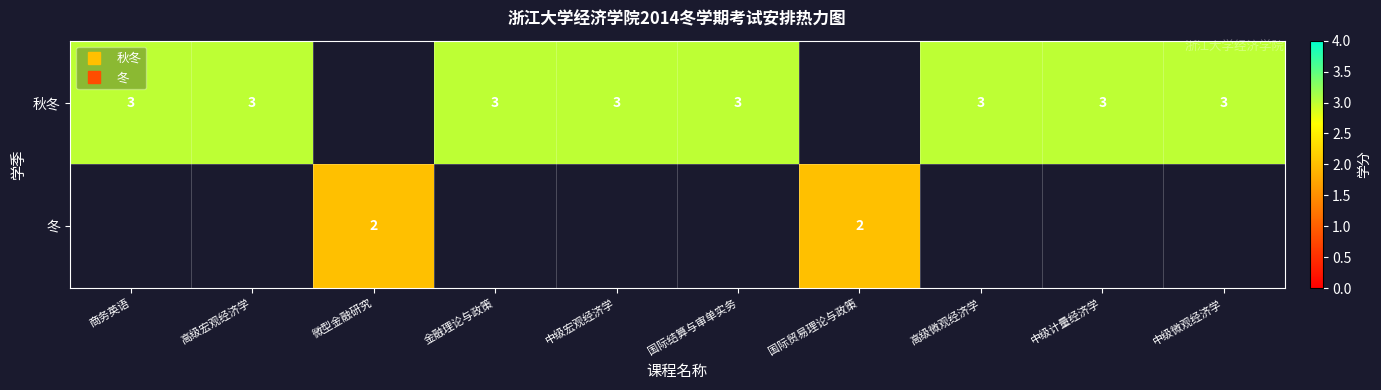

What is the sum of the 秋冬 values at 高级宏观经济学 and 中级计量经济学?

6.0